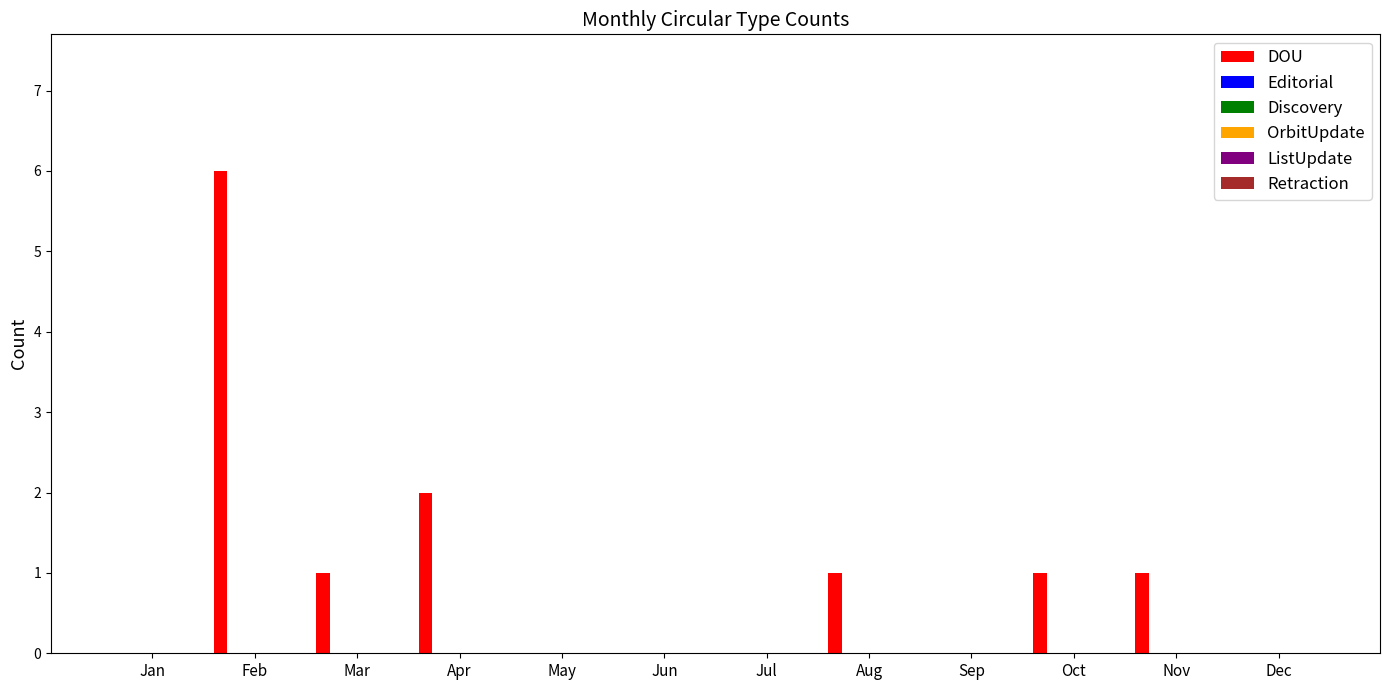

Are the bars horizontal?

No